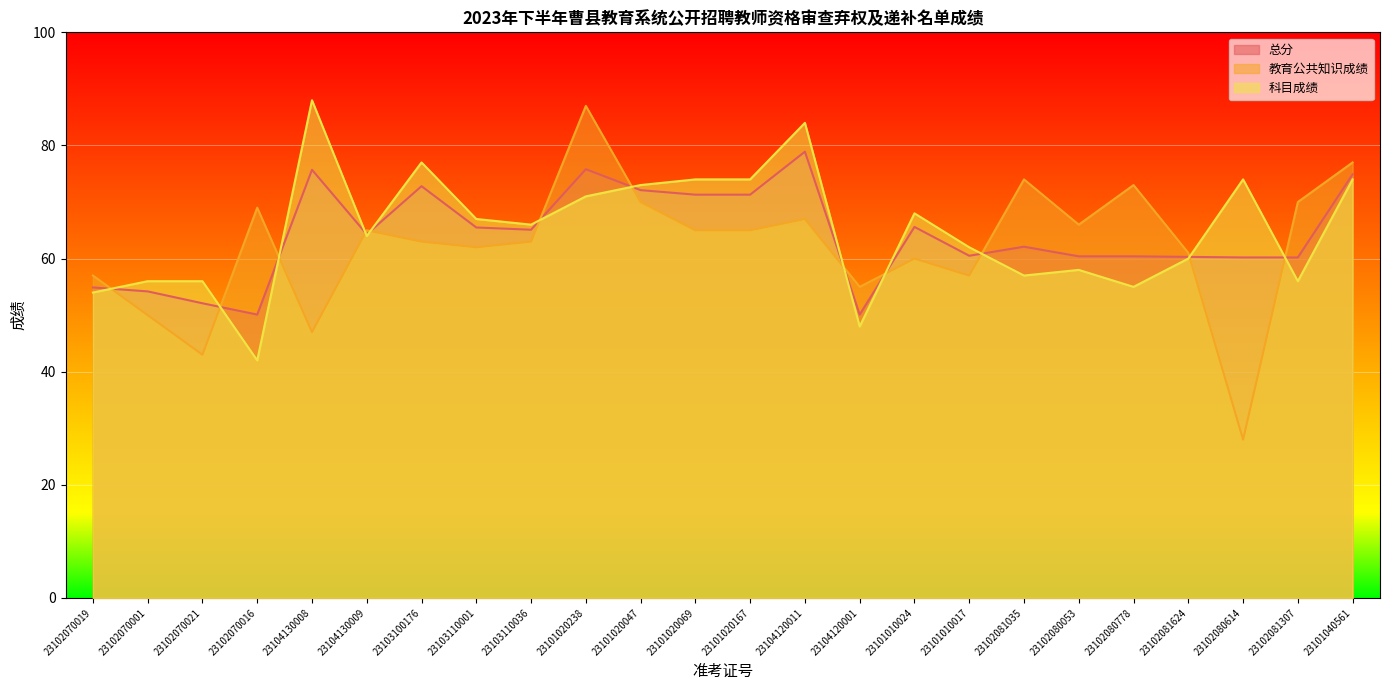

What is the difference between the maximum and minimum values in the 科目成绩 series?

46.0